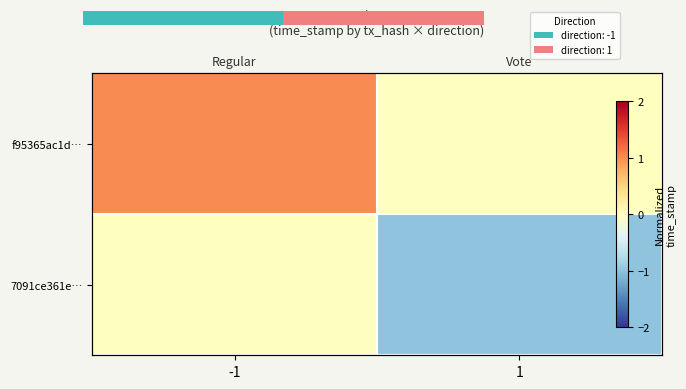

List the series in order of their peak value, highest first.

f95365ac1d…, 7091ce361e…